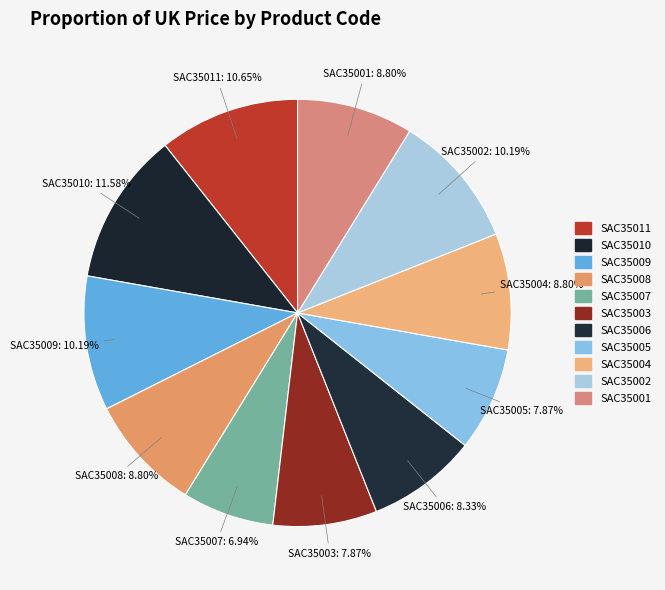

What portion of the pie excludes SAC35008?

91.2%